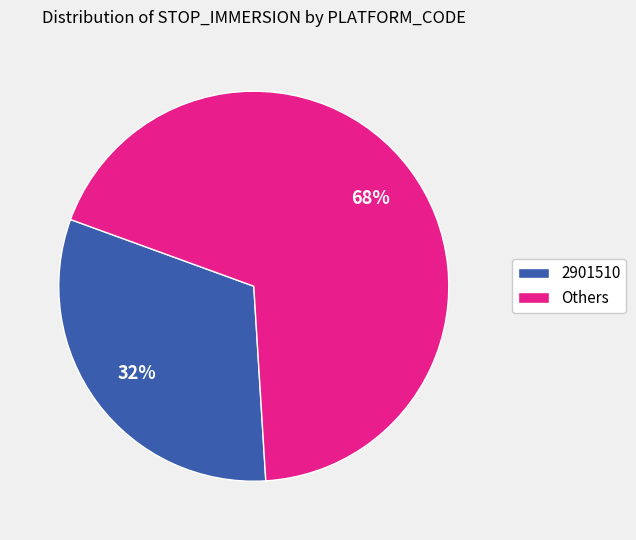

Rank the categories by value from lowest to highest.

2901510, Others